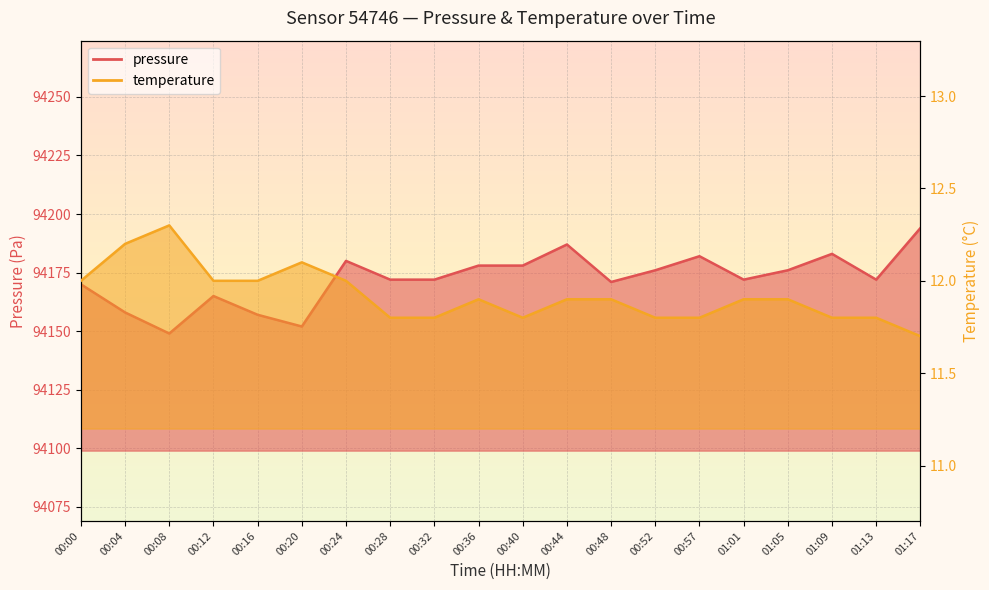

What are all the series names shown in the legend?

pressure, temperature